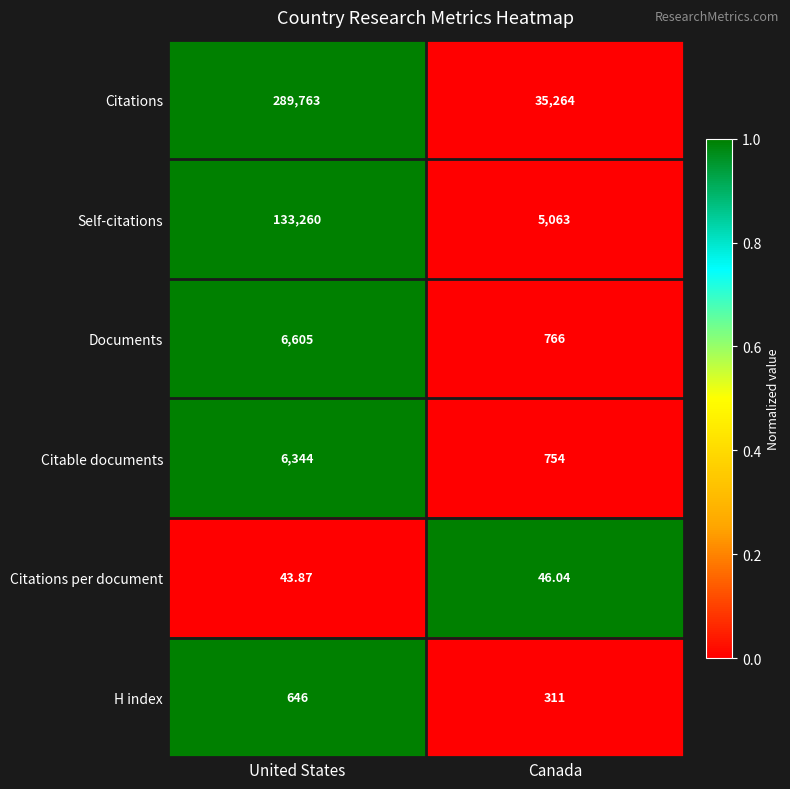

What is the difference between the highest and lowest values at United States?

289719.1